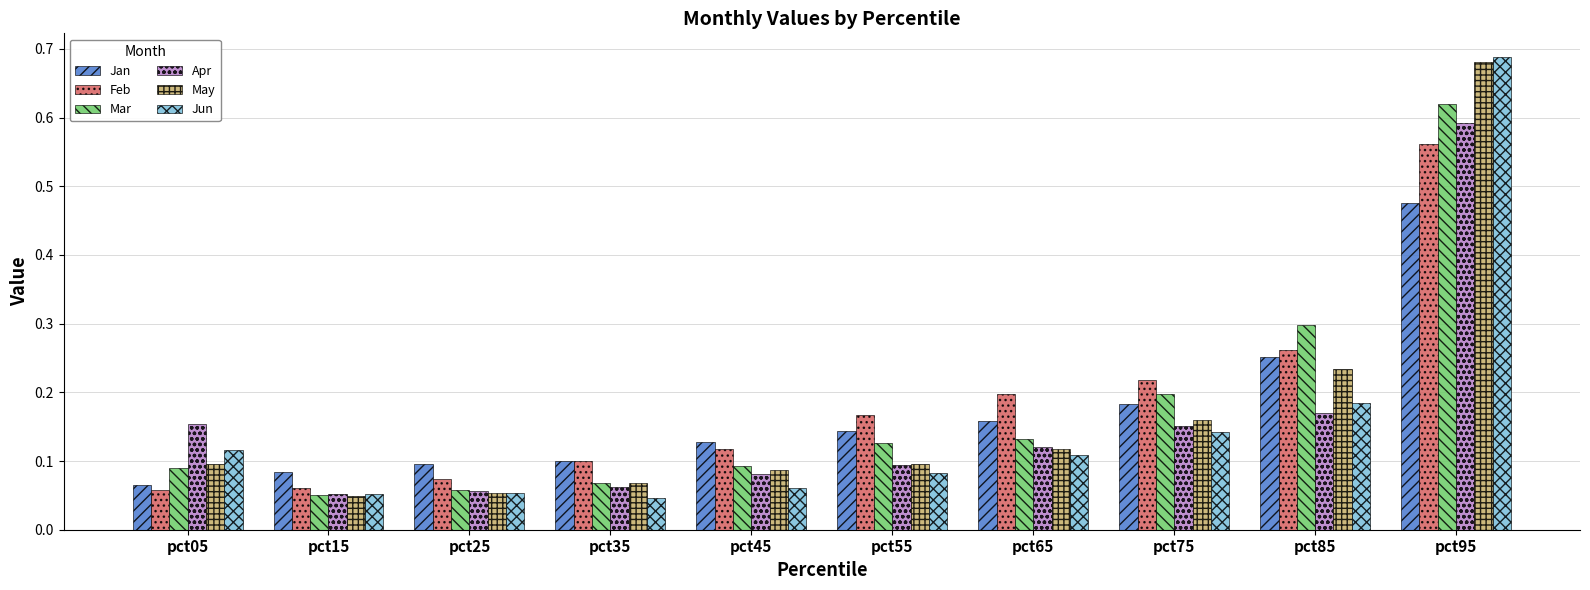

At which category is the sum across all series the highest?

pct95